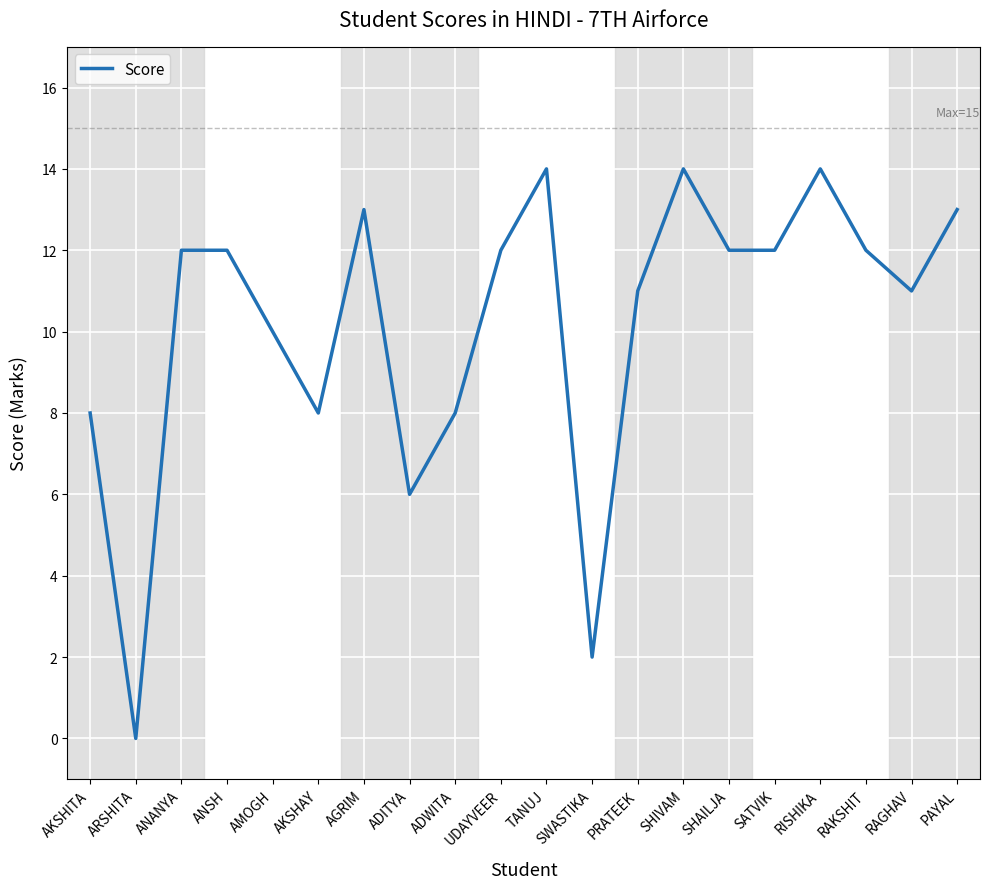

Reading right to left, what are all the values shown in this chart?

13	11	12	14	12	12	14	11	2	14	12	8	6	13	8	10	12	12	0	8